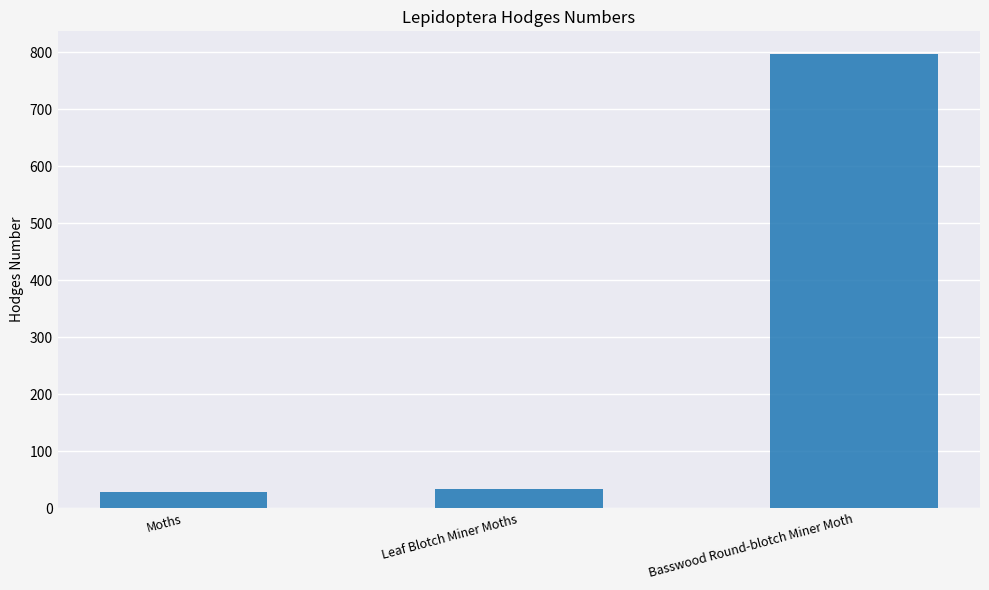

How many values are below 33?

1